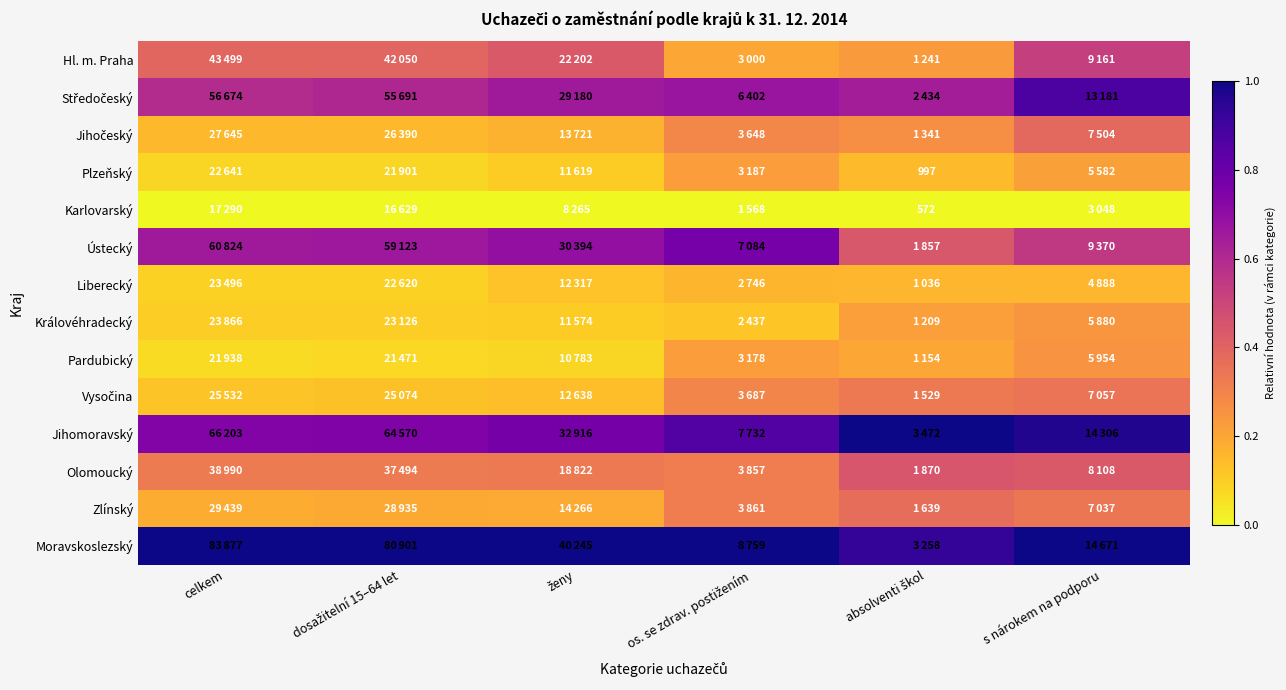

What value does the Hl. m. Praha series have at os. se zdrav. postižením?

0.2